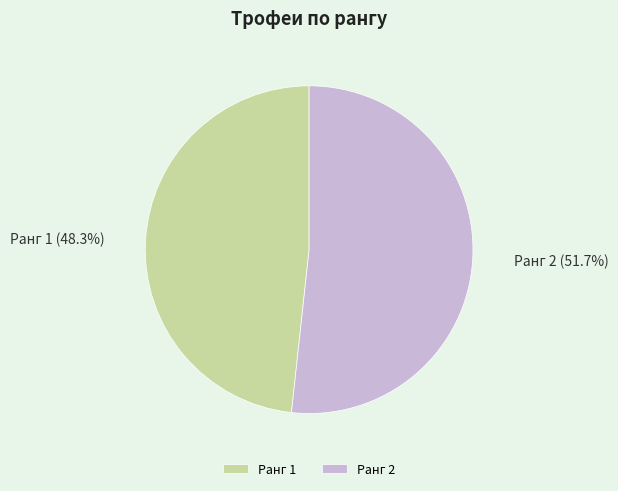

Is there a majority slice in this chart?

Yes